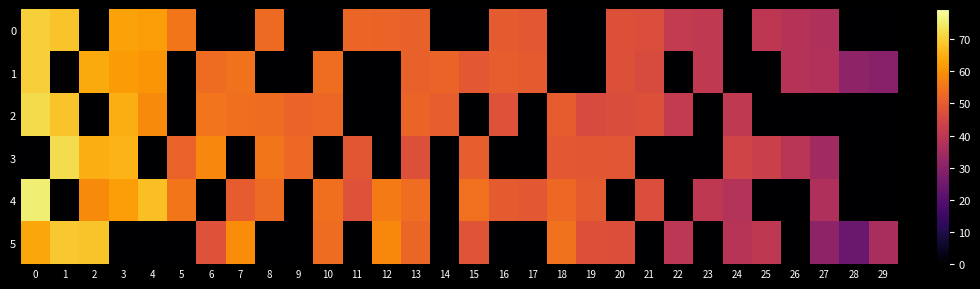

What is the difference between the maximum and minimum values in the 1 series?

70.3